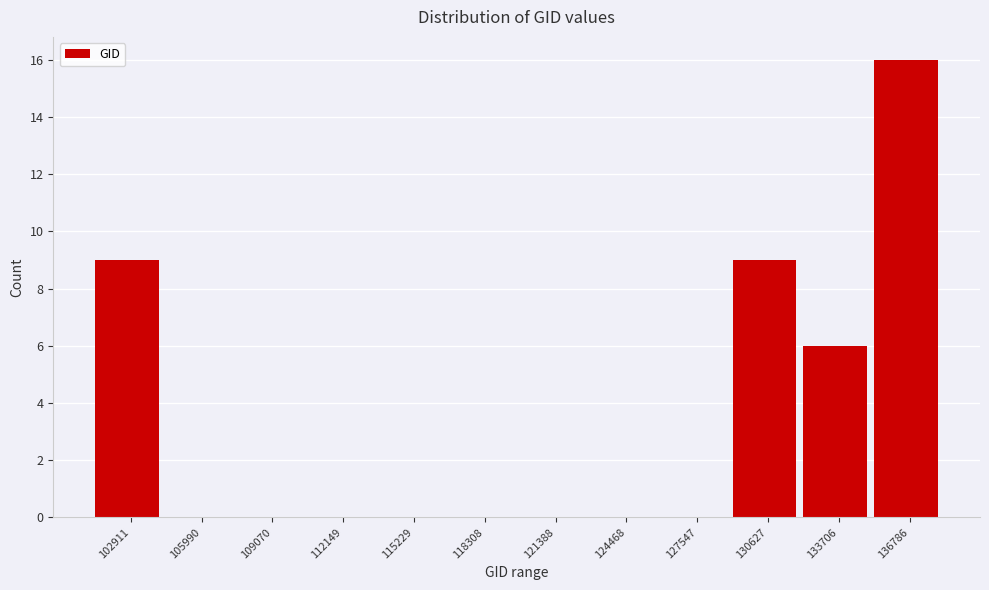

Reading right to left, extract all data points from this chart.

136786=16	133706=6	130627=9	127547=0	124468=0	121388=0	118308=0	115229=0	112149=0	109070=0	105990=0	102911=9